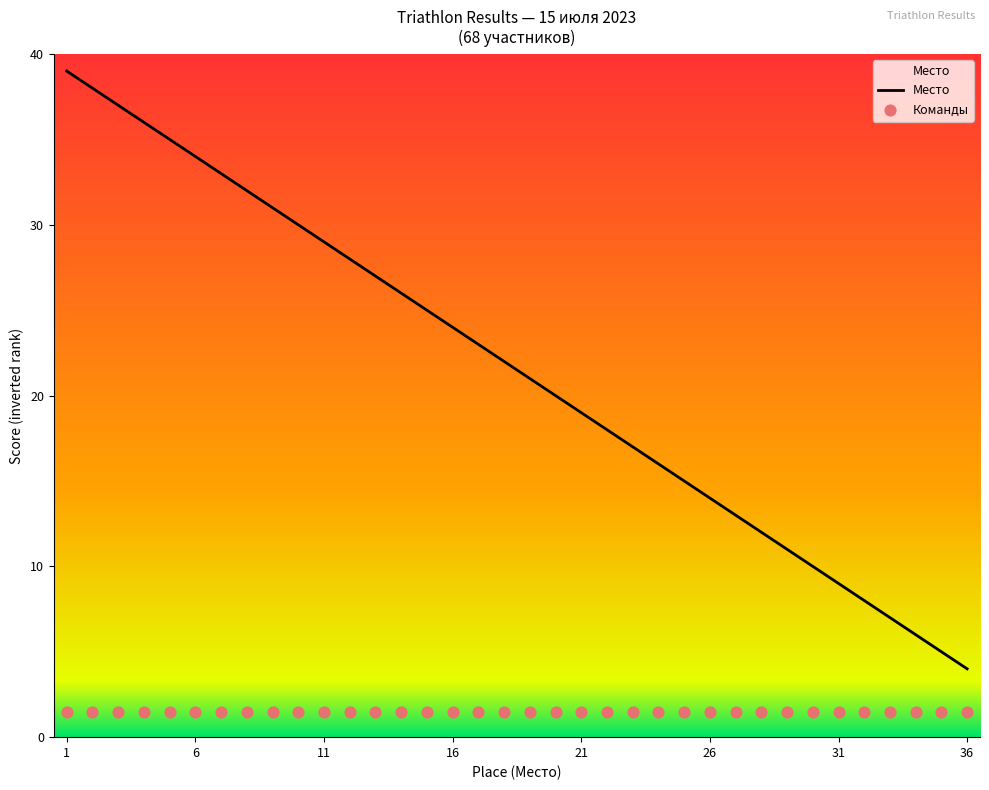

Is the value of Место at 33 greater than the value of Команды at 34?

Yes